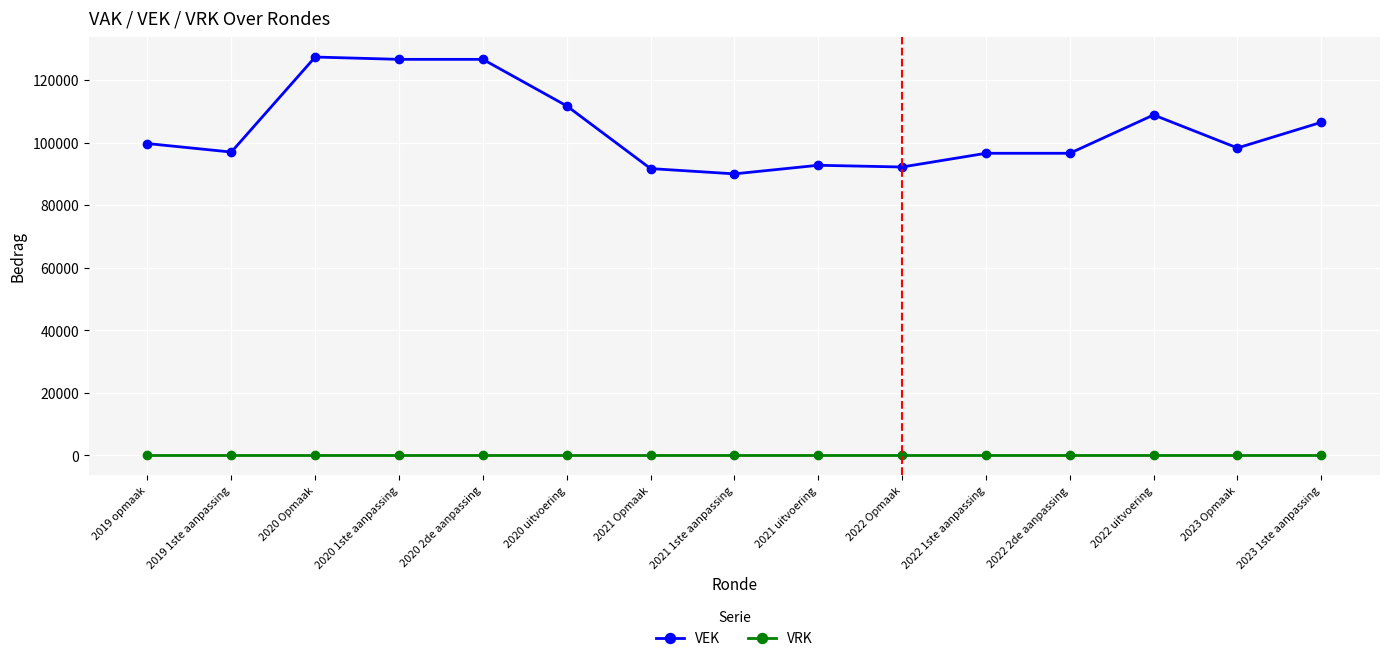

True or false: VRK and VEK cross at least once.

False